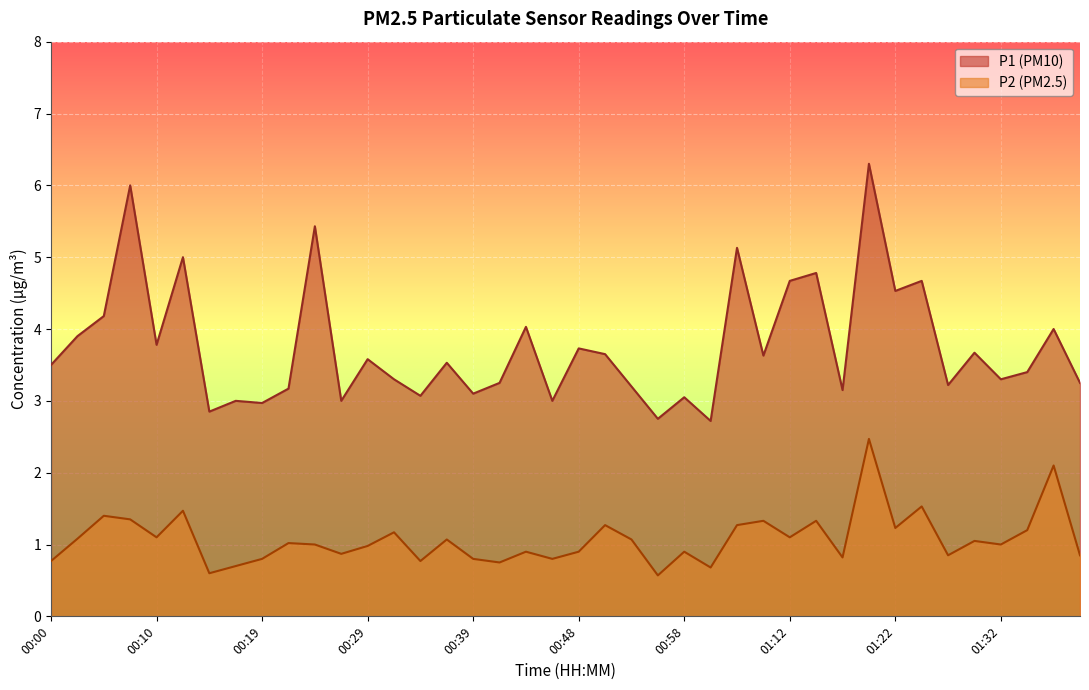

The value of P2 at 01:19 is 3.7. True or false?

False